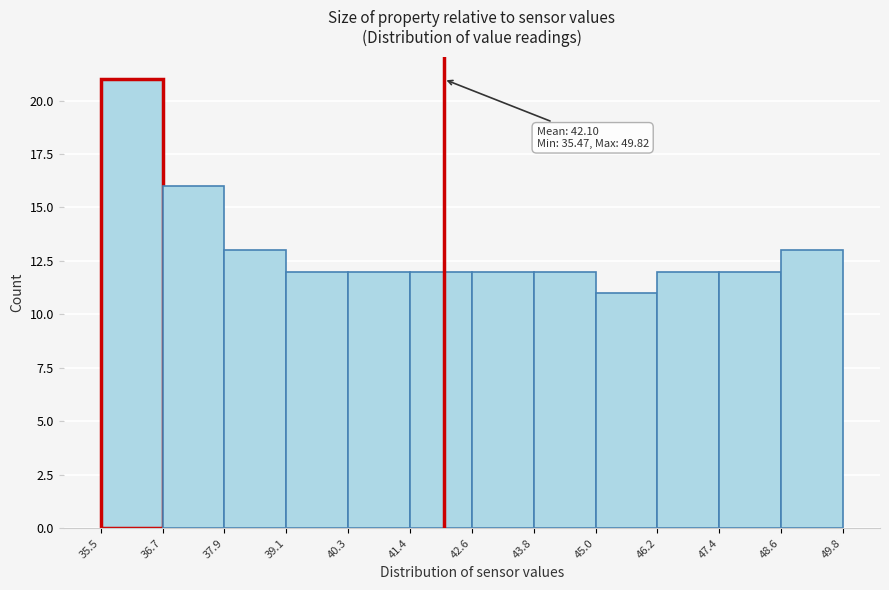

Over which range of the x-axis is the bar tallest?

35.5 to 36.7